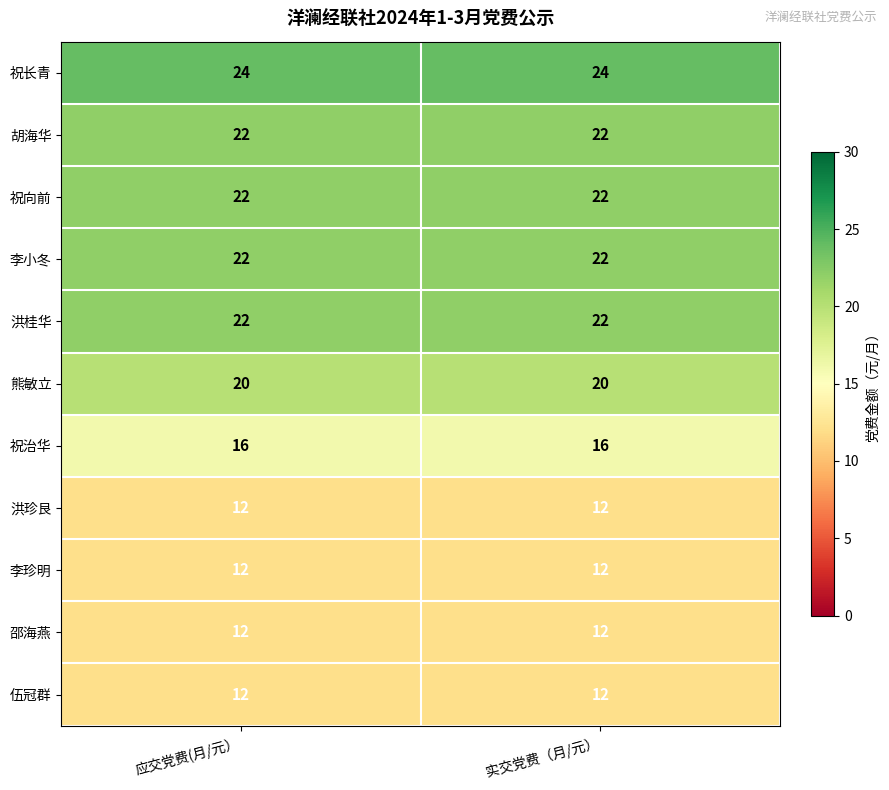

What is the minimum value shown in the chart?

12